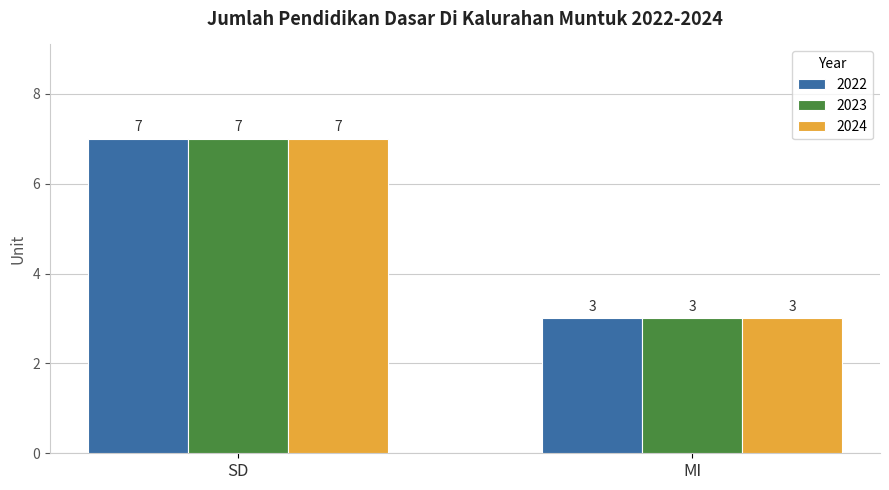

What is the label of the 2nd bar from the left?

MI